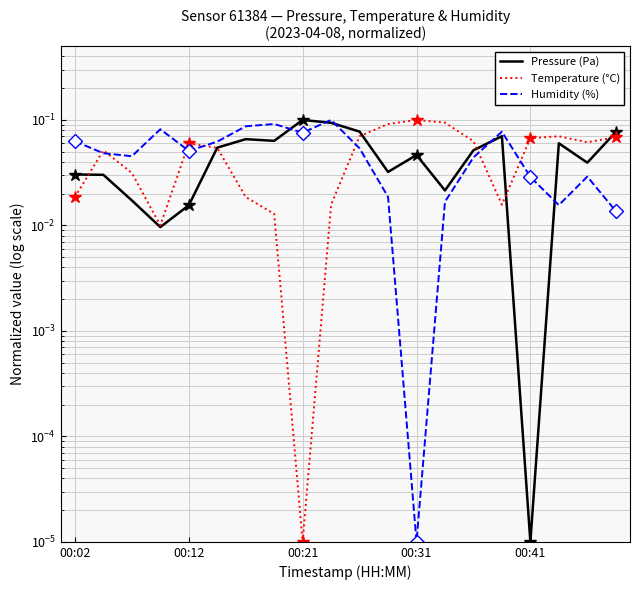

The value of Temperature (°C) at 6 is 0.0. True or false?

True